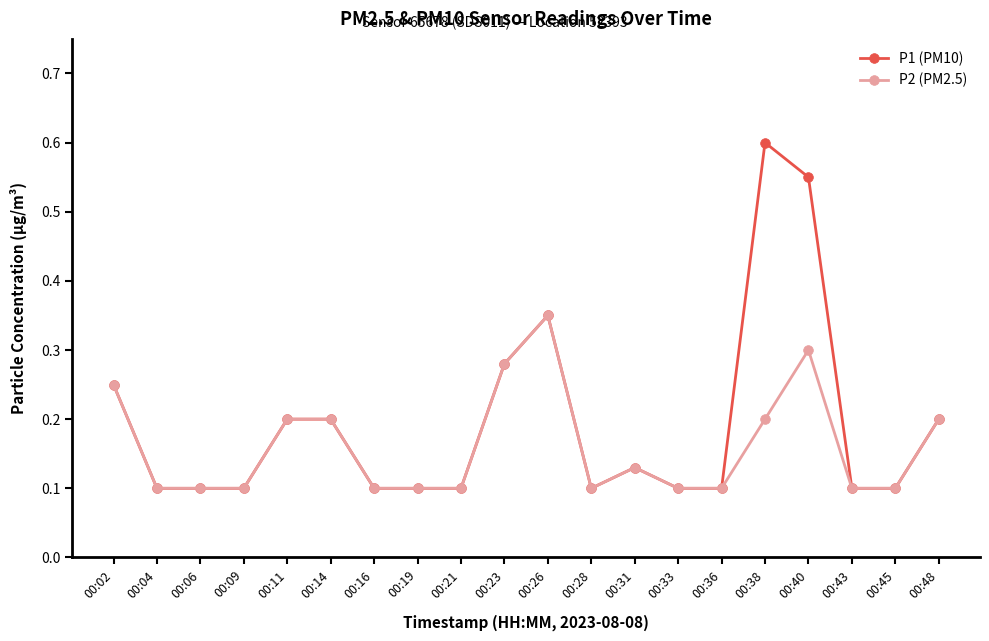

How many P1 (PM10) values are between 0 and 1?

20